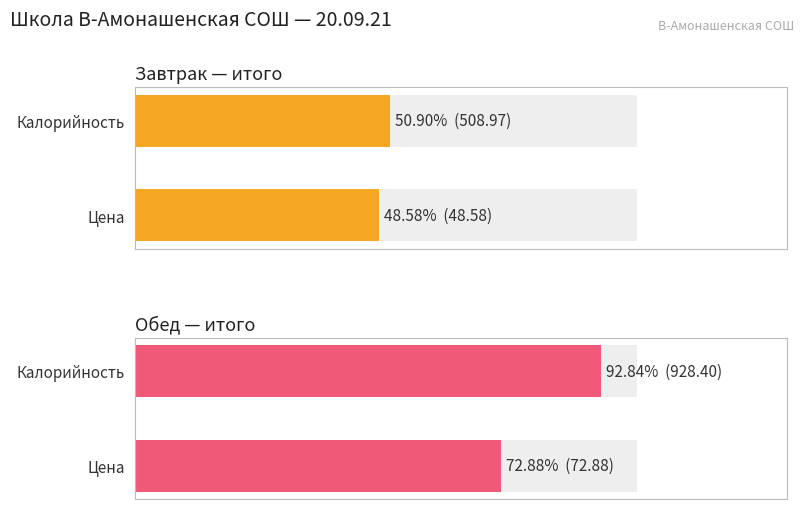

True or false: Калорийность has a value of 698.7 at Завтрак.

False